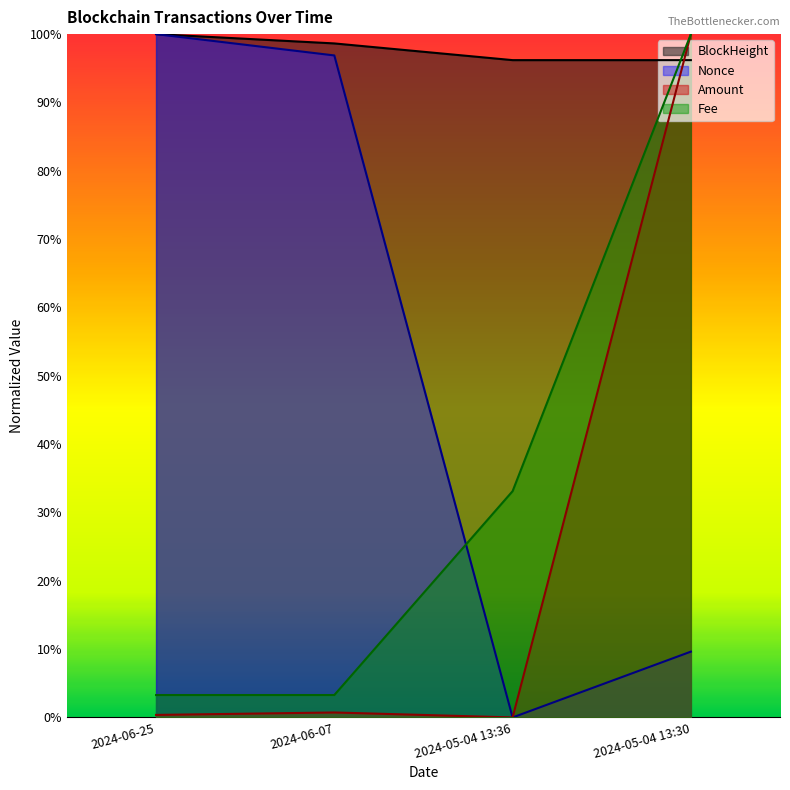

Which category has the highest value in the Amount series?

2024-05-04 13:30